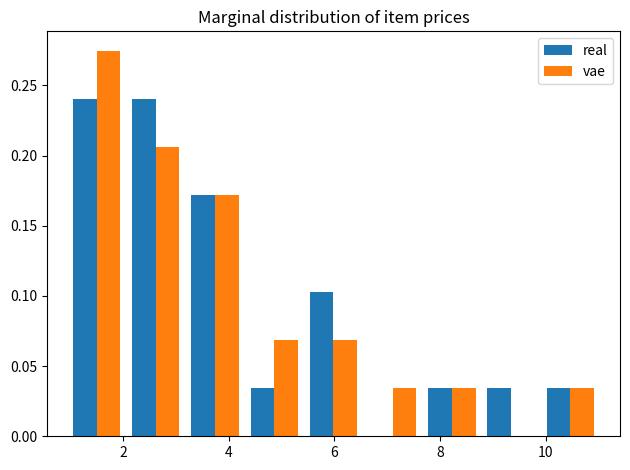

What is the height of the real bar covering 4.4 to 5.4 on the x-axis? Neither the bar edges nor the heights are printed on the chart, so give them approximately, as read against the axes.

0.035